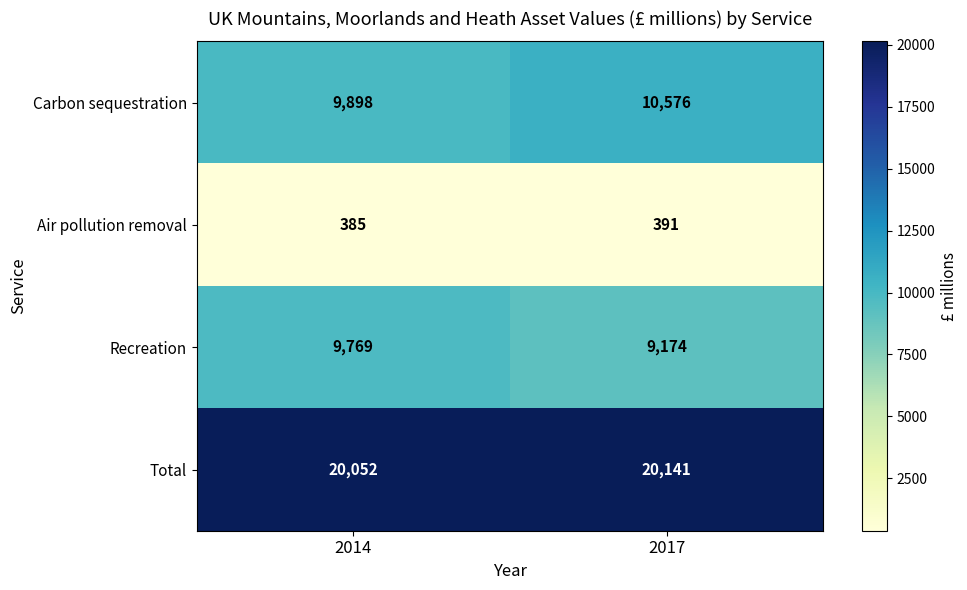

Reading right to left, list all the values displayed in this chart.

Carbon sequestration: 10576	9898
Air pollution removal: 391	385
Recreation: 9174	9769
Total: 20141	20052